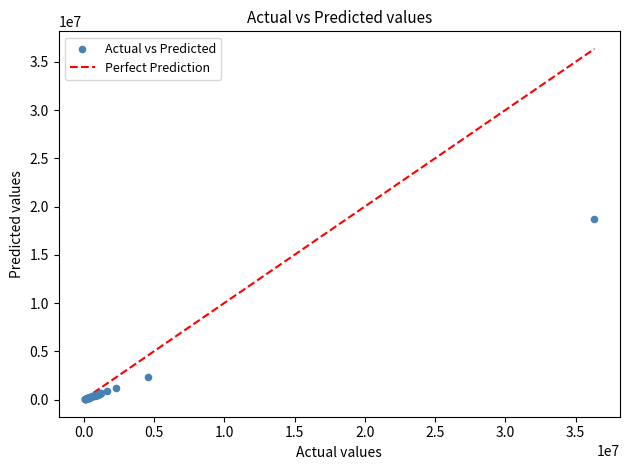

What Y value in the scatter plot is closest to 9361078?

2391881